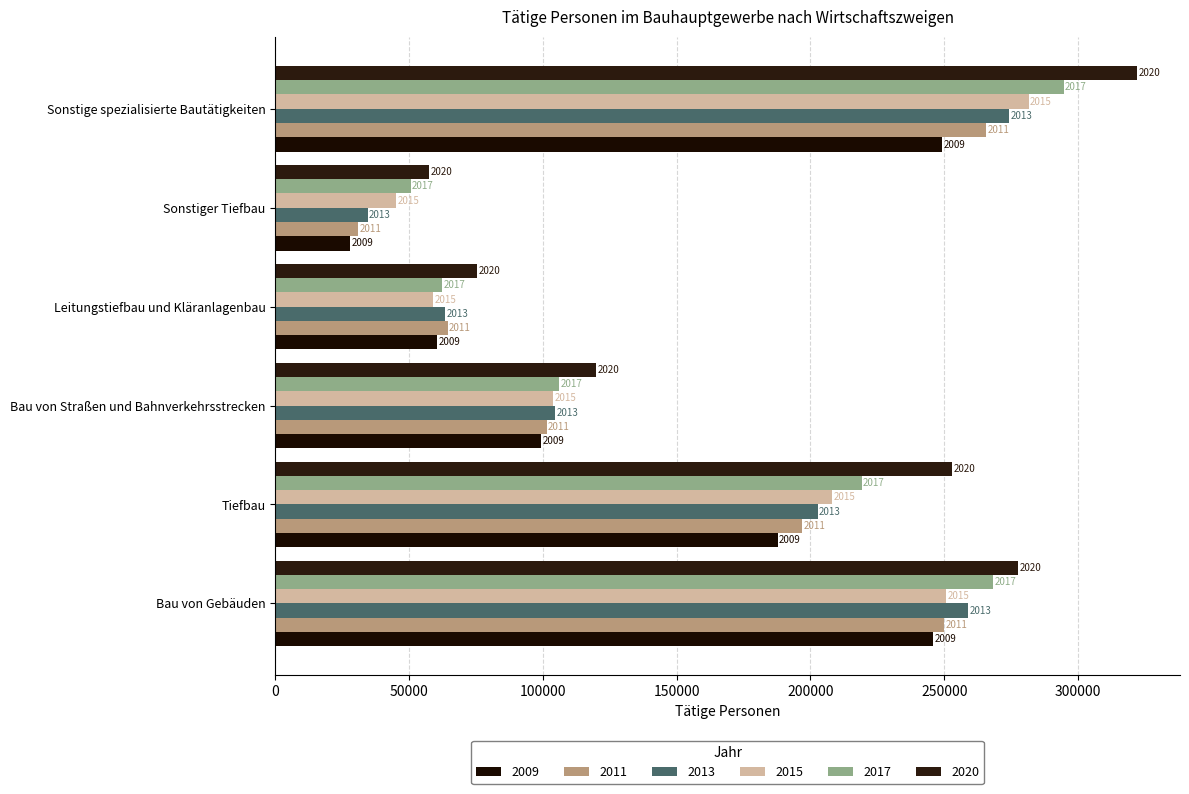

Which category has the highest value across all series?

Sonstige spezialisierte Bautätigkeiten